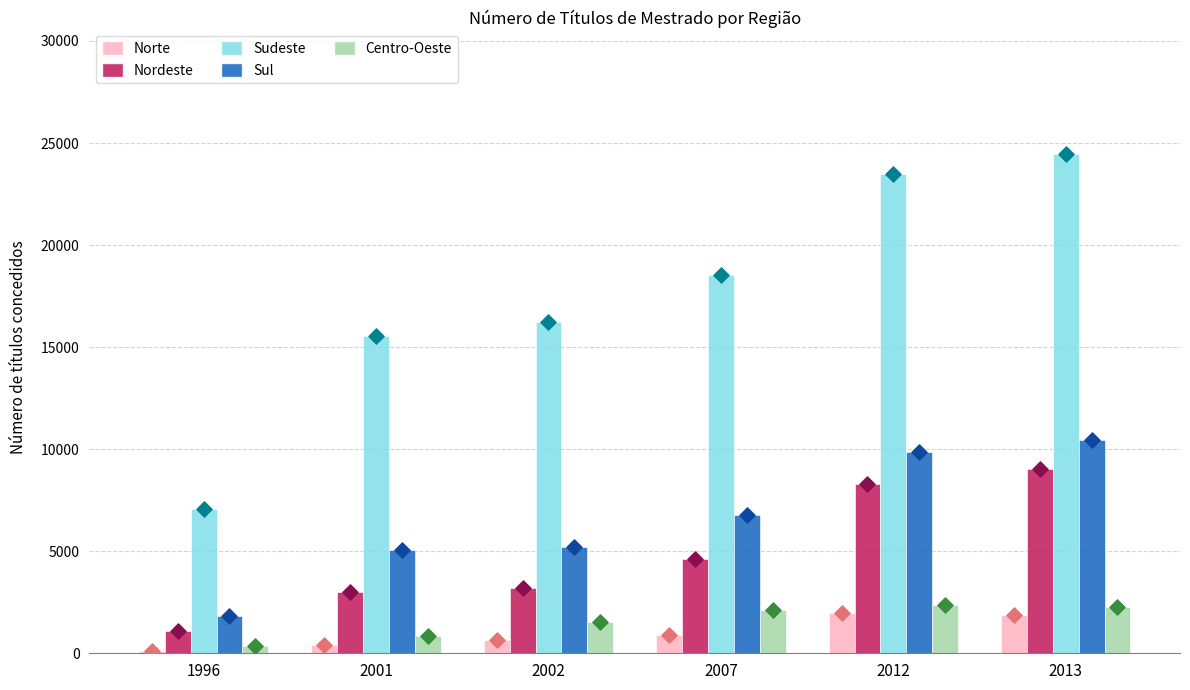

Is the value of Sul at 2013 greater than the value of Centro-Oeste at 2012?

Yes